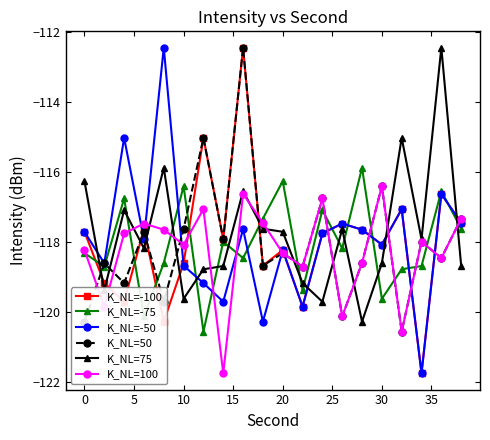

What is the value of the K_NL=-50 point at the 14th from the left?

-117.5